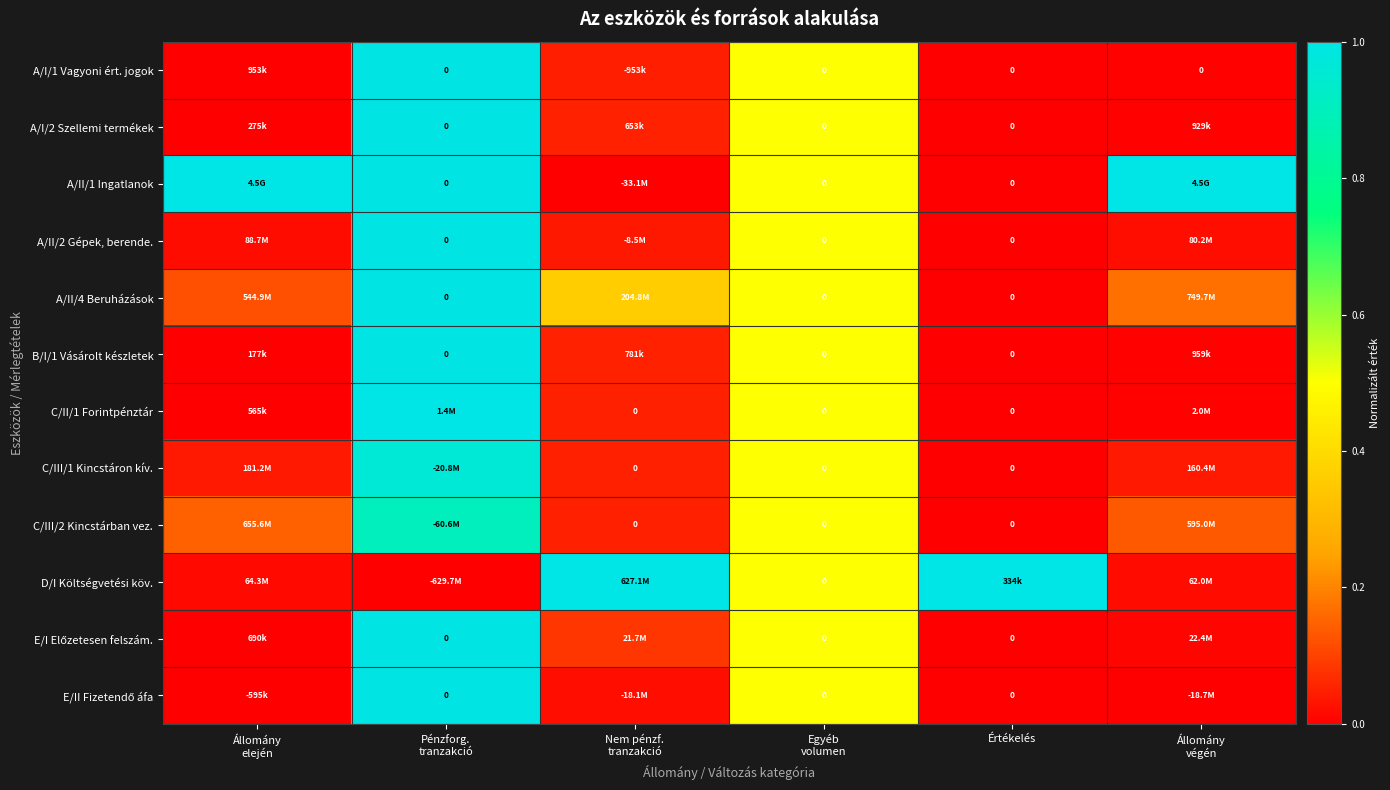

At which label is E/I Előzetesen felszám. closest to 0?

Értékelés